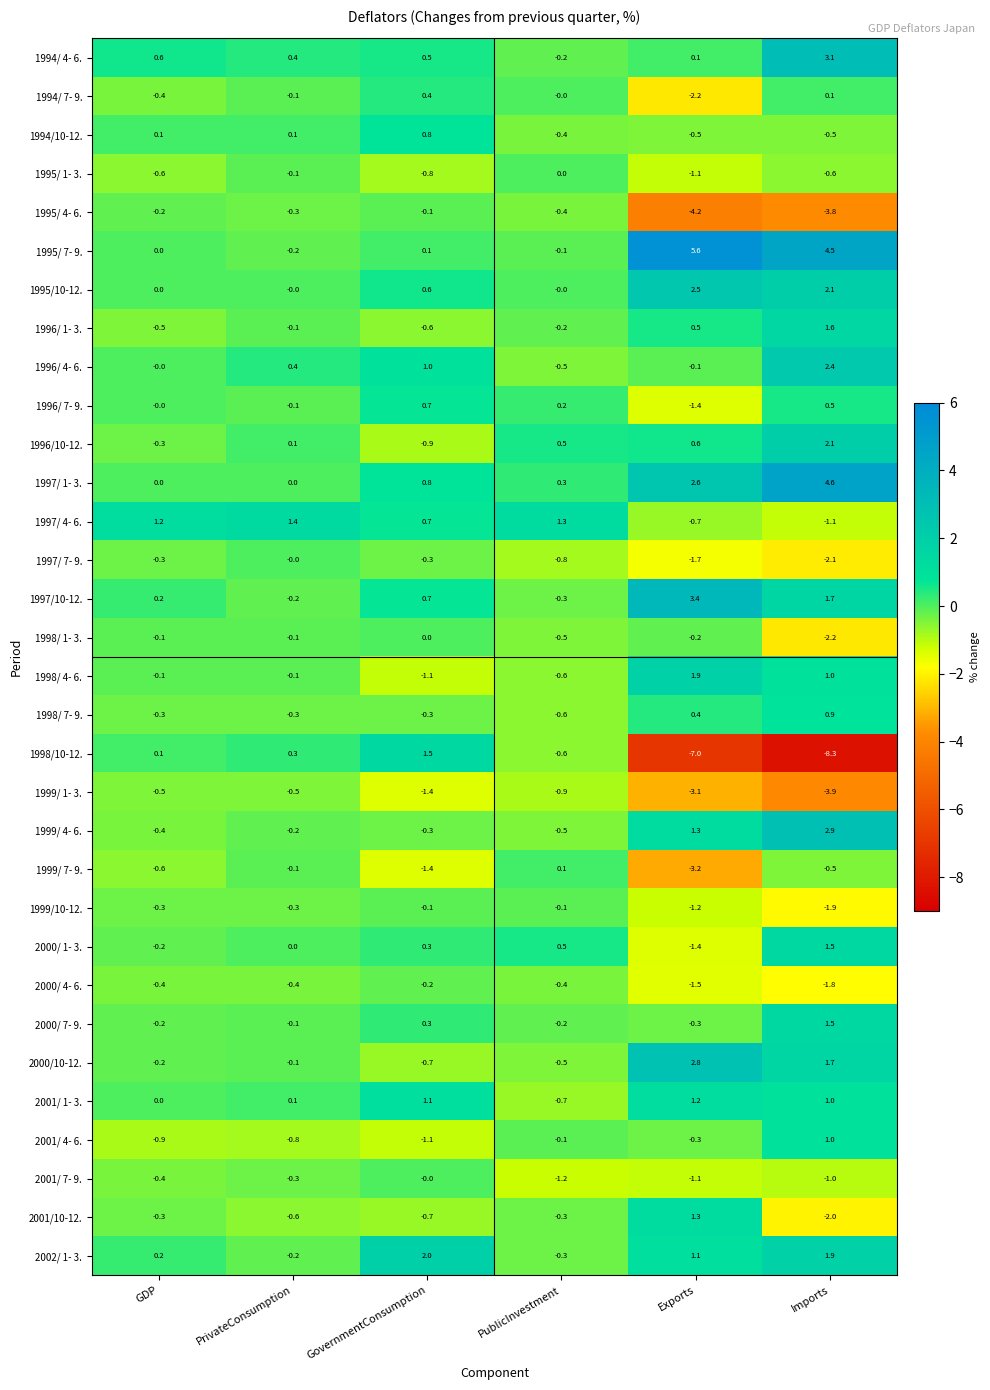

Which category has the lowest value in the 2001/10-12. series?

Imports